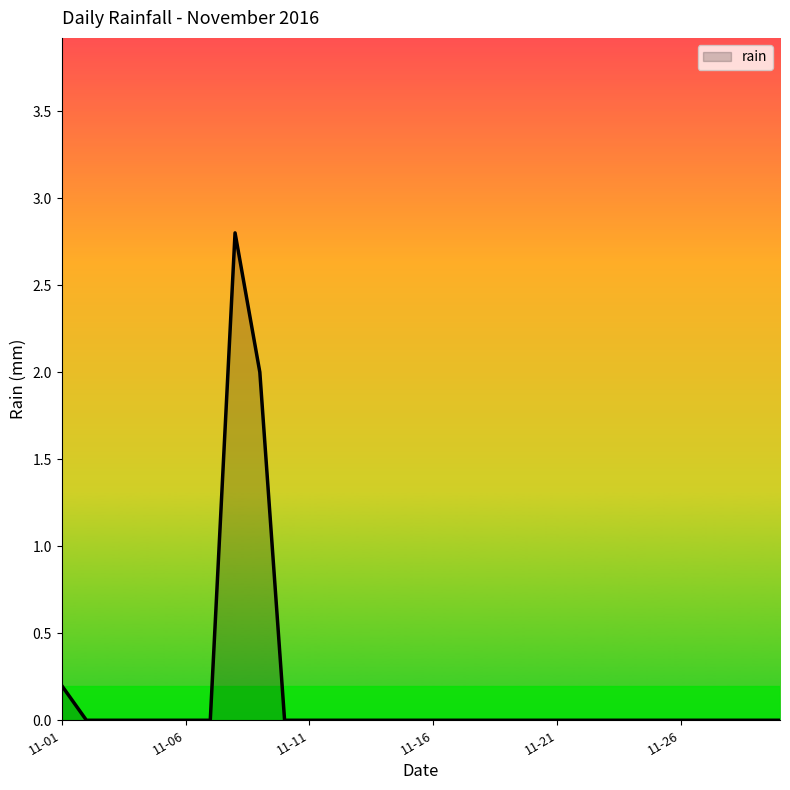

What is the maximum value shown in the chart?

2.8